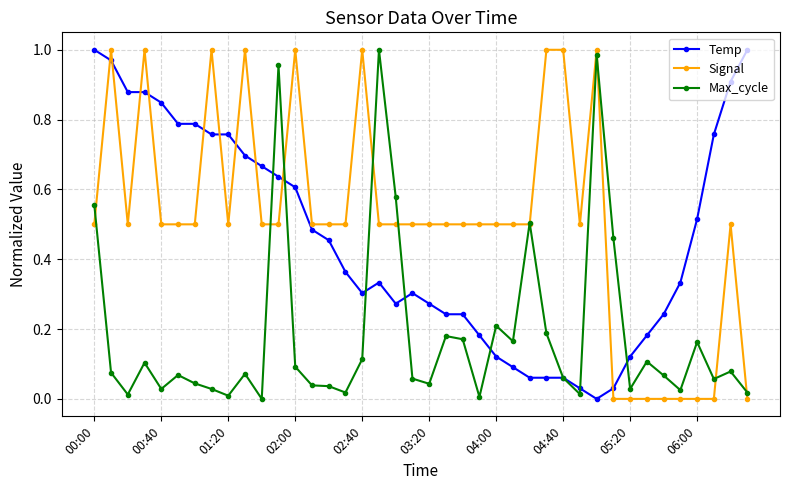

Does the chart display data point markers on the line(s)?

Yes